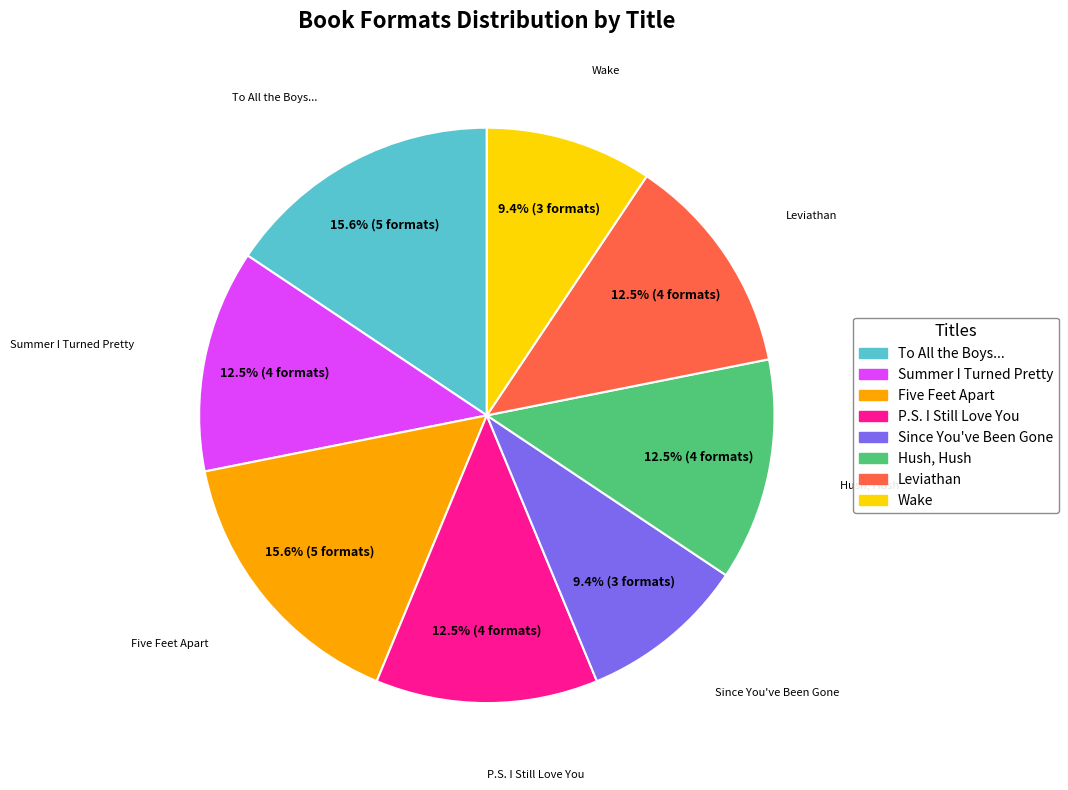

Does any single category account for the majority?

No